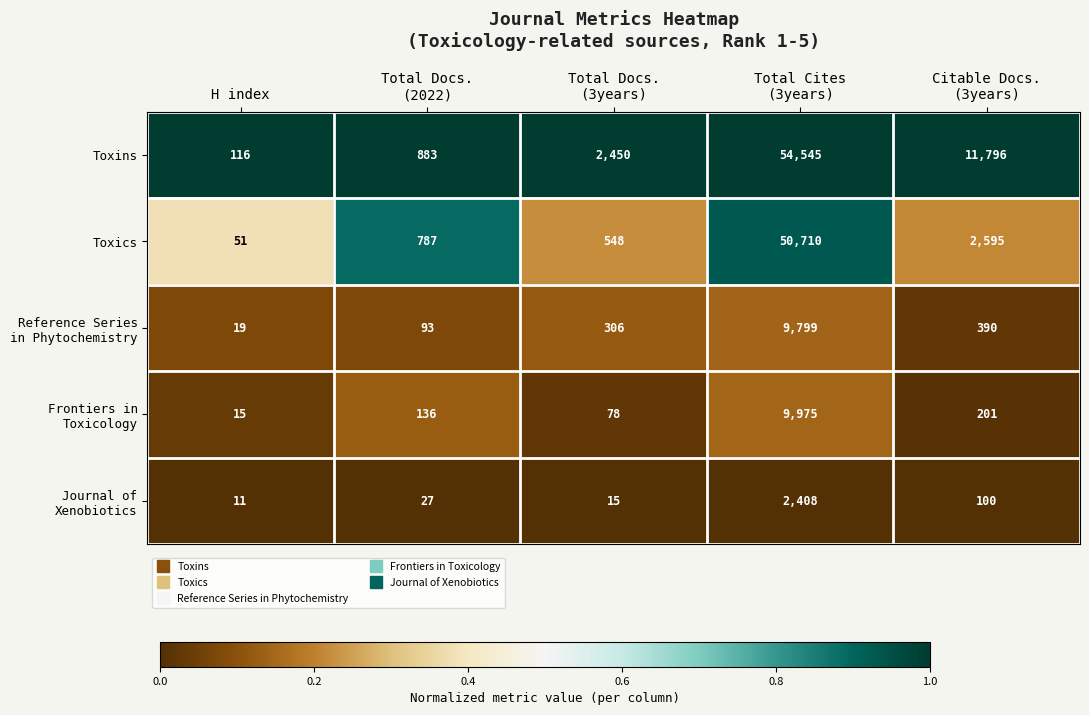

Which series has the largest total across all categories?

Toxins